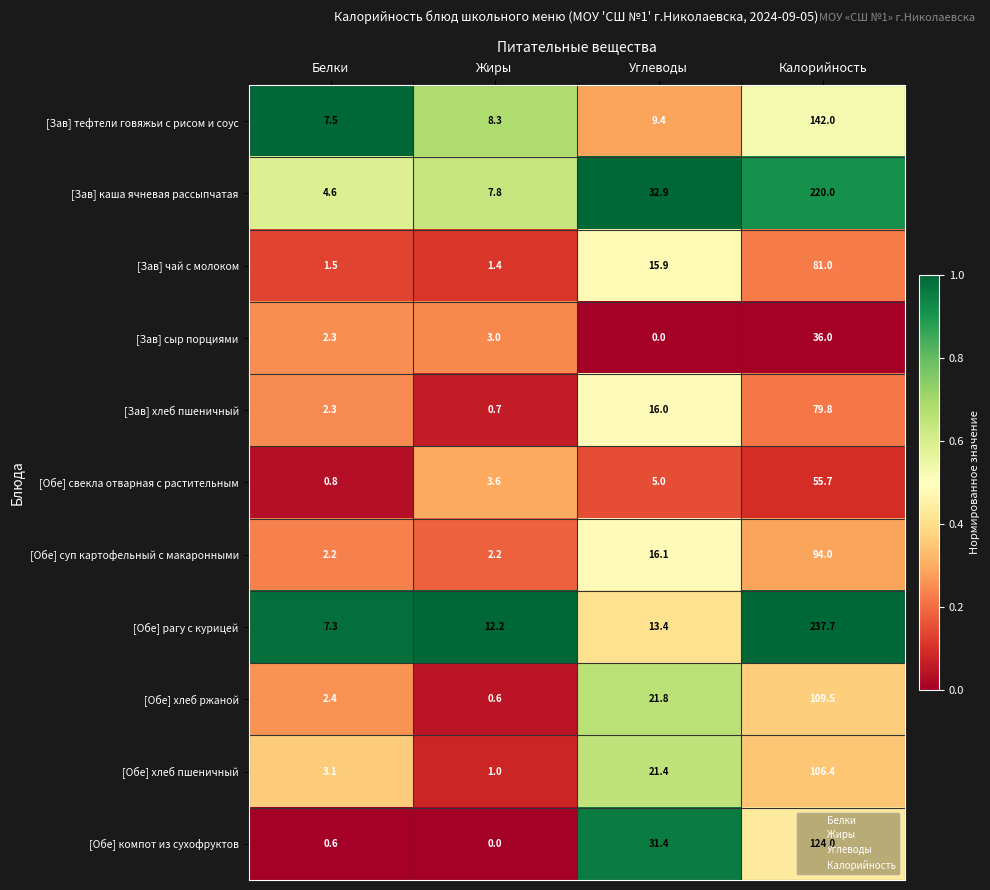

What is the difference between the highest and lowest values at Белки?

6.9